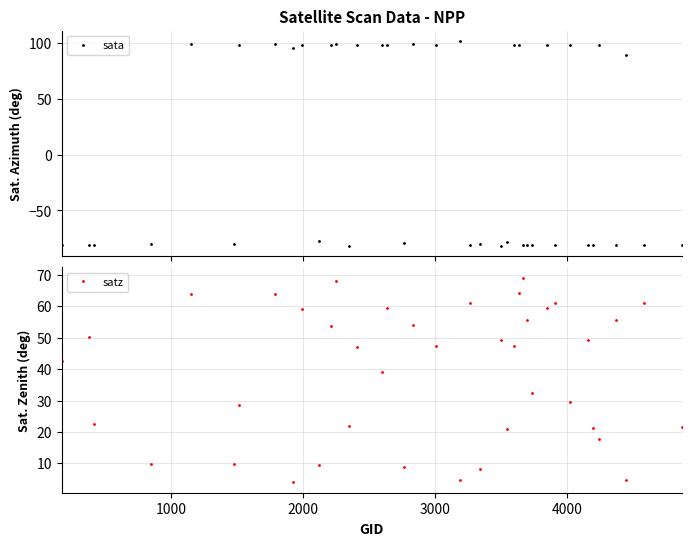

What is the minimum value for sata?

-81.8